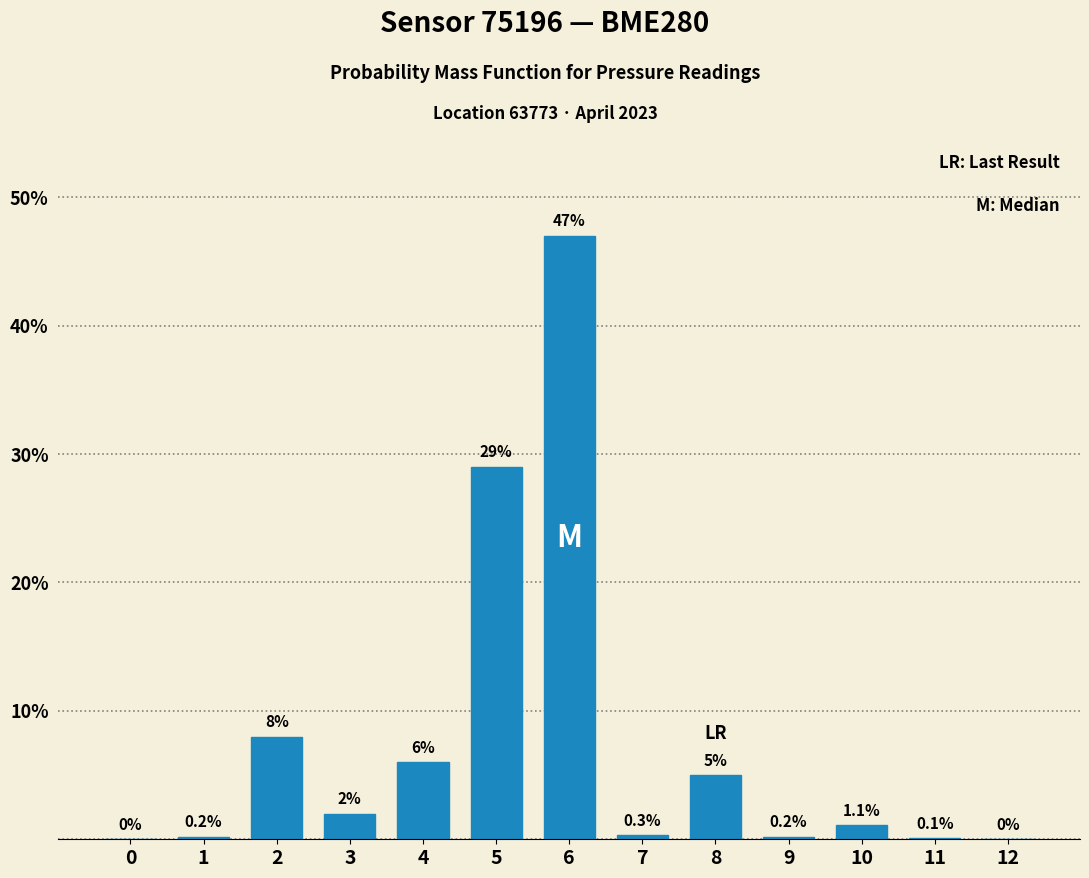

Reading left to right, what are all the values shown in this chart?

0=0.0	1=0.2	2=8.0	3=2.0	4=6.0	5=29.0	6=47.0	7=0.3	8=5.0	9=0.2	10=1.1	11=0.1	12=0.0